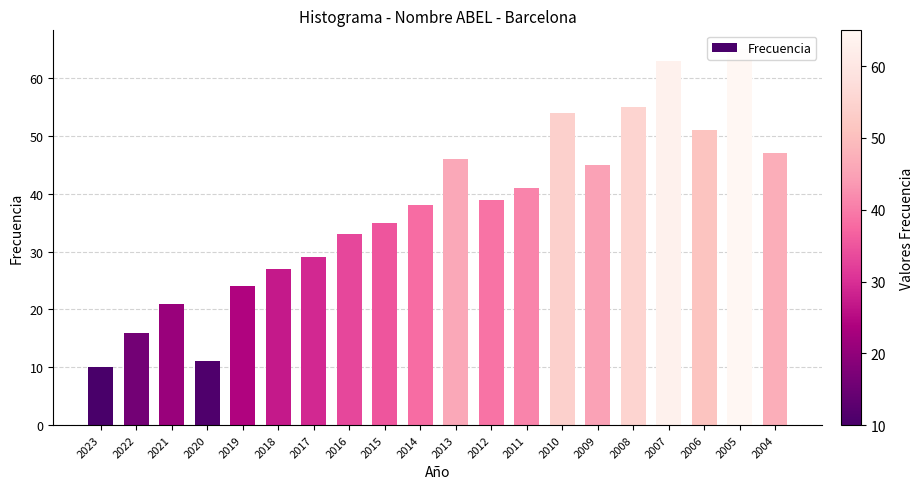

Does the chart contain stacked bars?

No